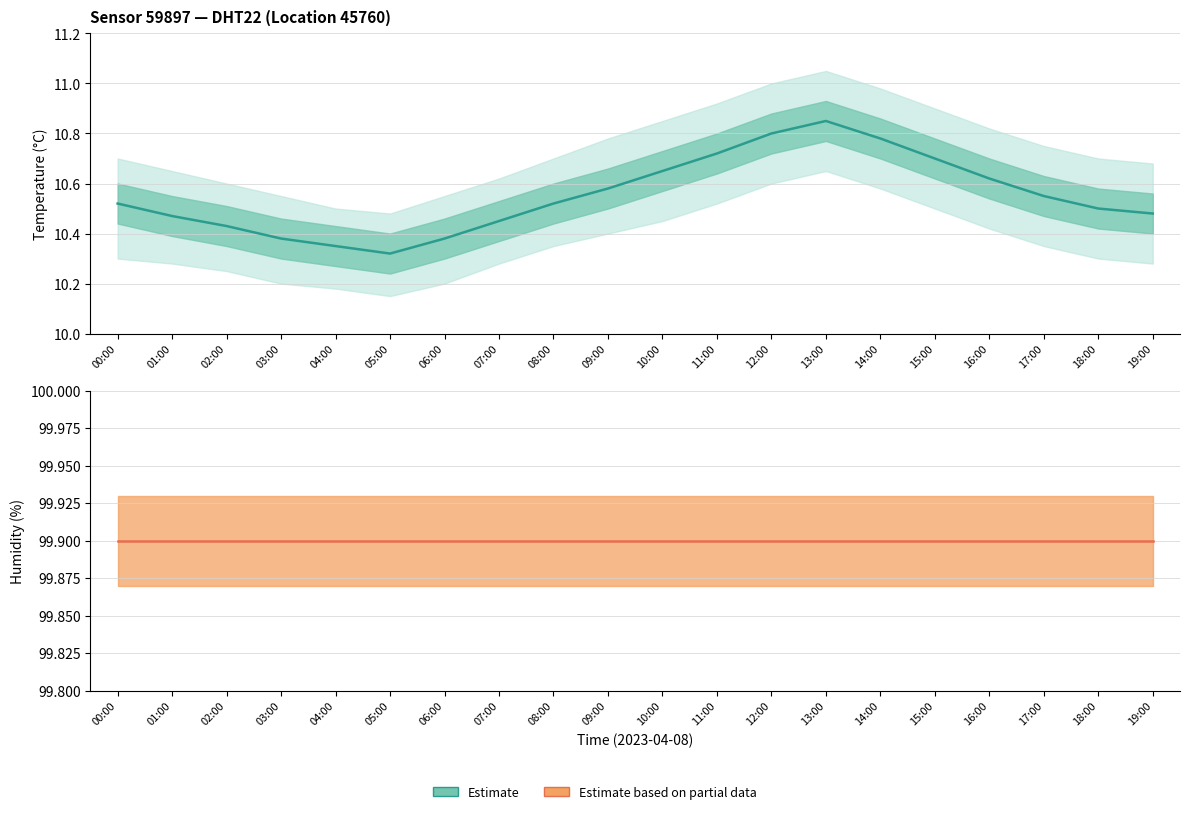

The Estimate based on partial data series shows 146.5 at 09:00. True or false?

False